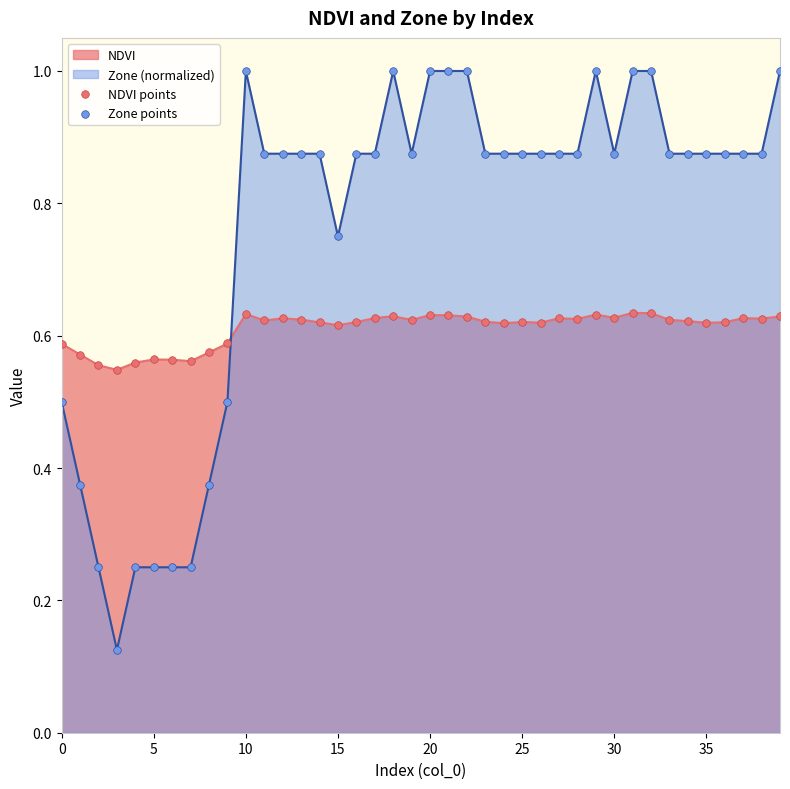

At how many categories does at least one series exceed 0?

40